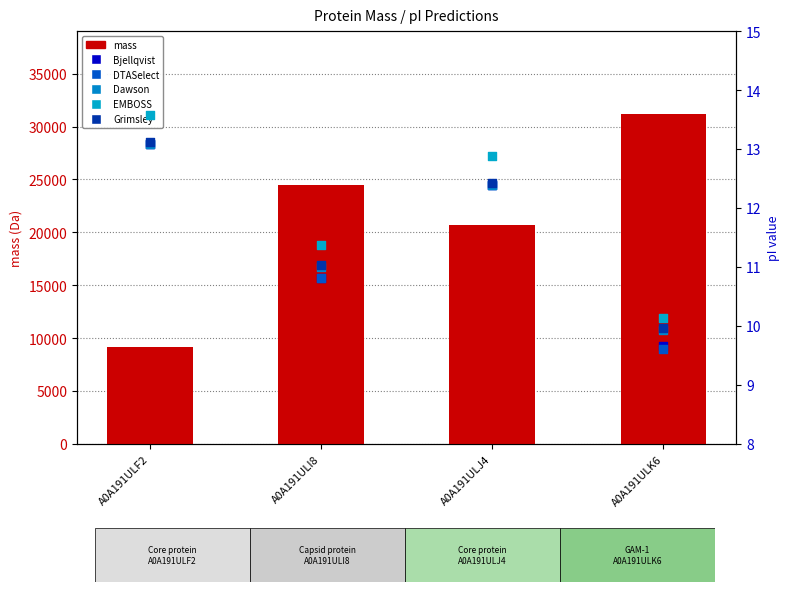

Which series has the largest total across all categories?

mass